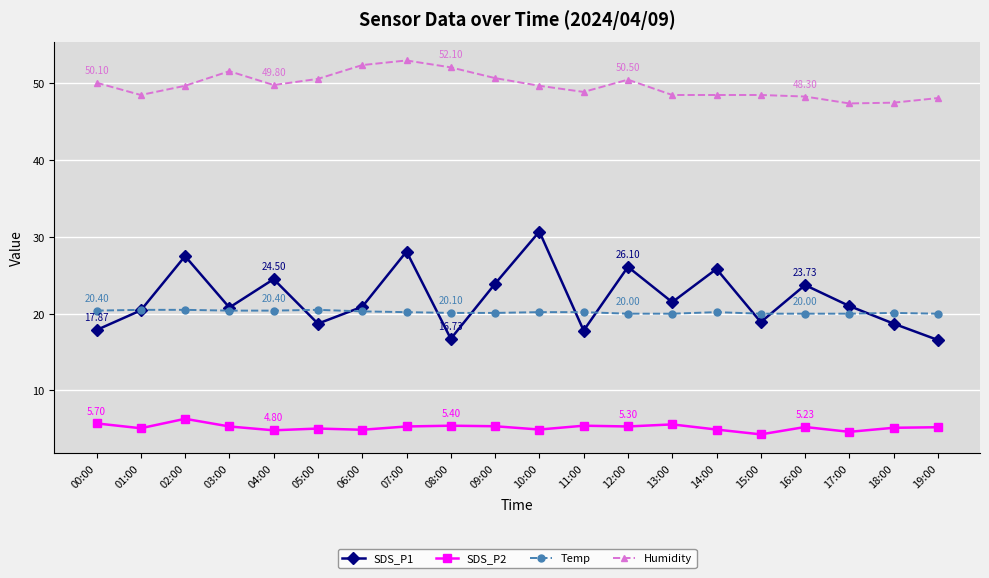

True or false: Temp and Humidity cross at least once.

False